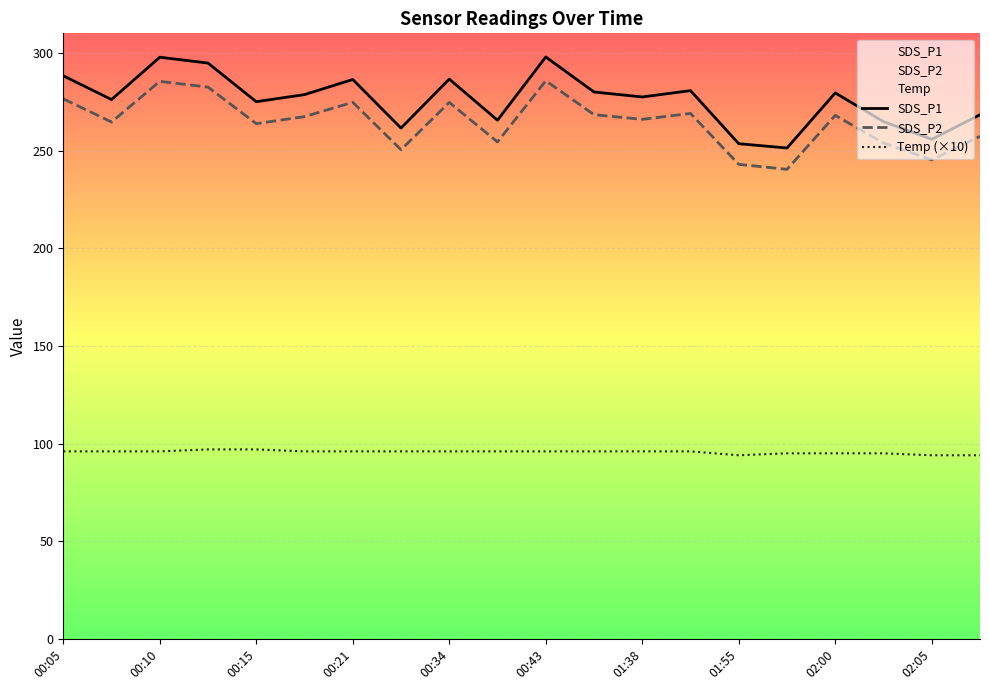

Which series has the largest range (max minus min)?

SDS_P1